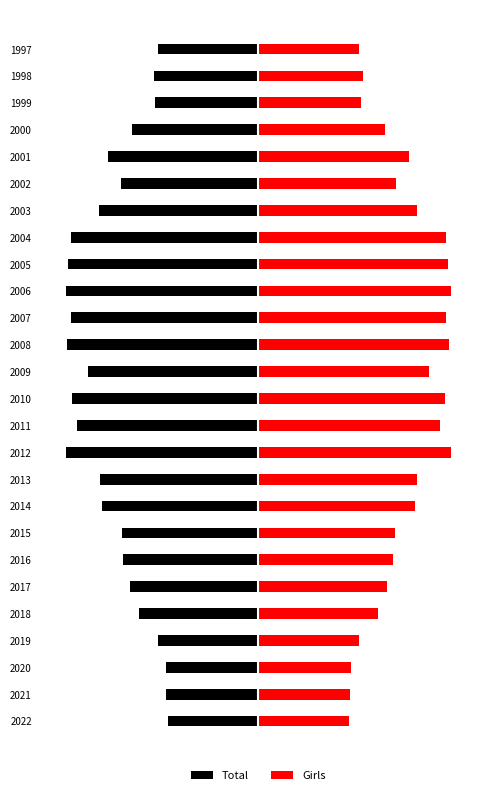

Reading left to right, list all the values displayed in this chart.

Total: -323	-329	-332	-360	-428	-461	-483	-490	-559	-567	-688	-650	-668	-610	-684	-670	-690	-680	-670	-569	-491	-540	-454	-369	-374	-361
Girls: 323	329	332	360	428	461	483	490	559	567	688	650	668	610	684	670	690	680	670	569	491	540	454	369	374	361